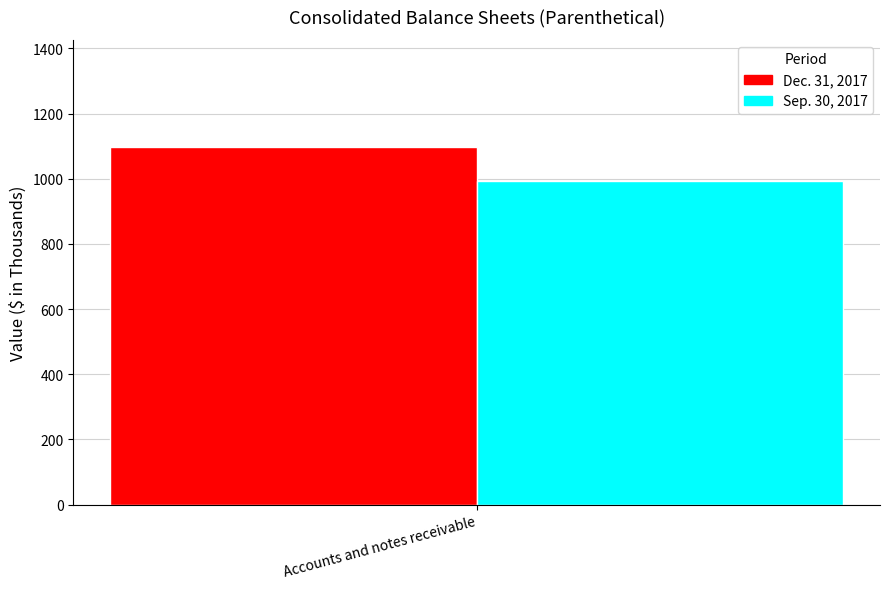

What is the approximate value of Sep. 30, 2017 at Accounts and notes receivable?

994